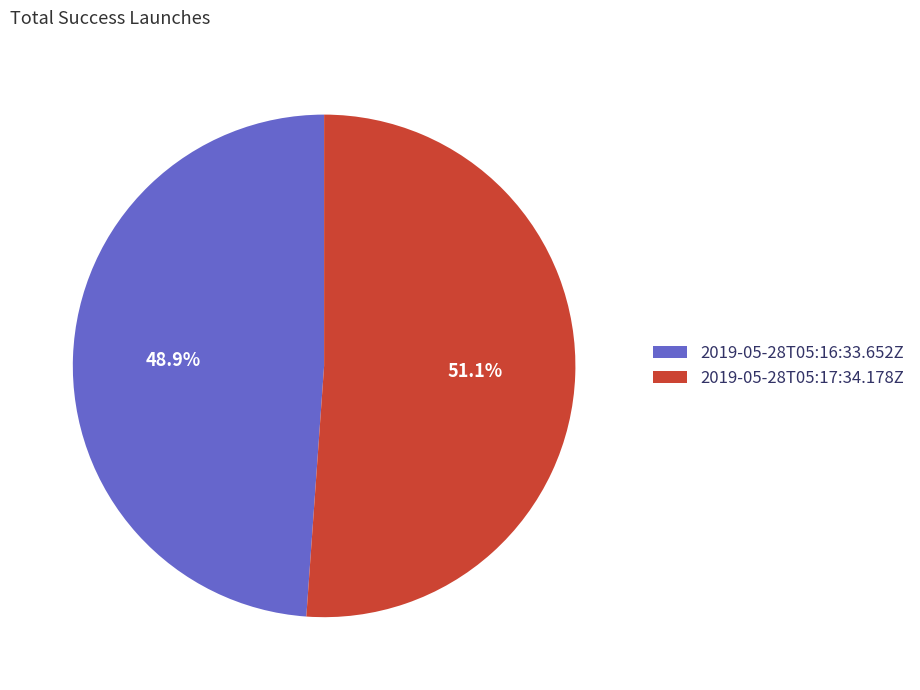

Combined, do 2019-05-28T05:16:33.652Z and 2019-05-28T05:17:34.178Z account for over 50%?

Yes